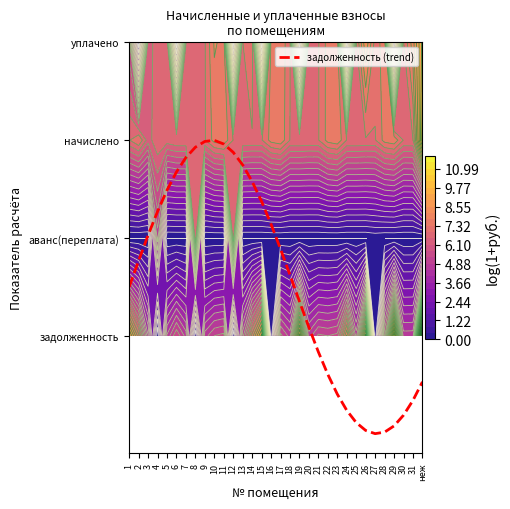

Reading left to right, transcribe all the data shown in this chart.

1=0.5	2=0.8	3=1.0	4=1.3	5=1.5	6=1.7	7=1.8	8=1.9	9=2.0	10=2.0	11=2.0	12=1.9	13=1.7	14=1.6	15=1.4	16=1.1	17=0.9	18=0.6	19=0.4	20=0.1	21=-0.2	22=-0.4	23=-0.6	24=-0.8	25=-0.9	26=-1.0	27=-1.0	28=-1.0	29=-0.9	30=-0.8	31=-0.7	неж=-0.5